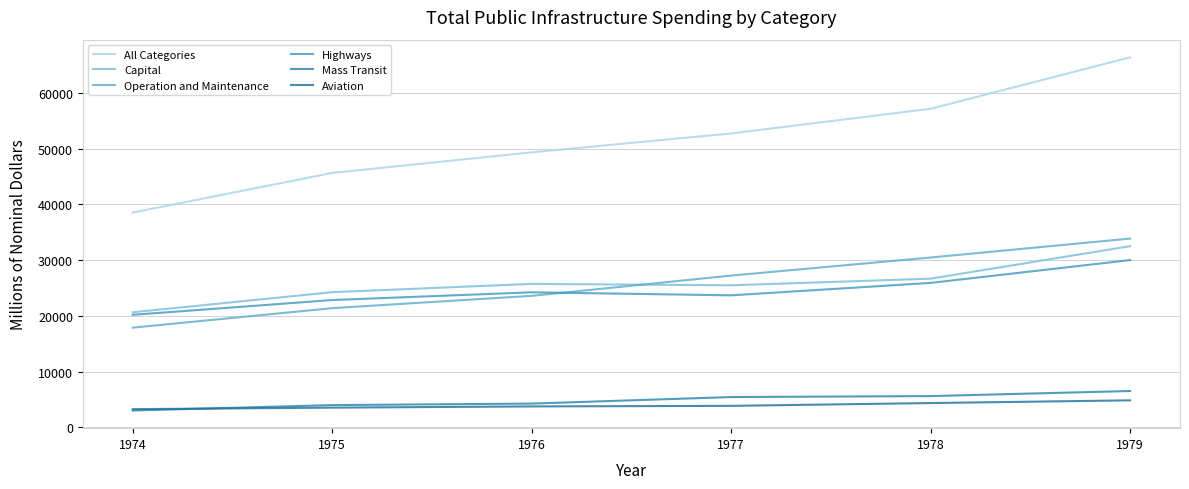

How many lines are shown in the chart?

6